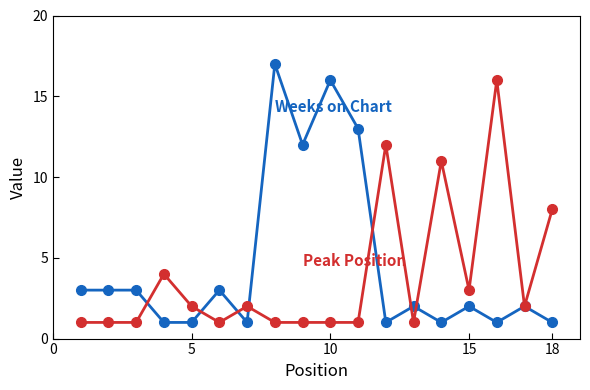

What is the greatest value displayed?

17